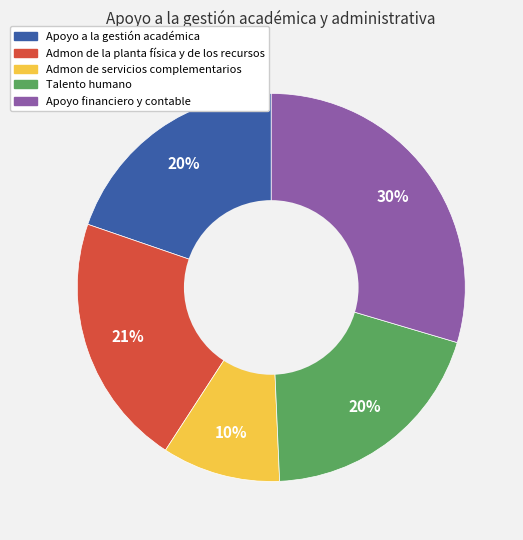

The Admon de la planta física y de los recursos slice represents 21% of the pie. True or false?

True